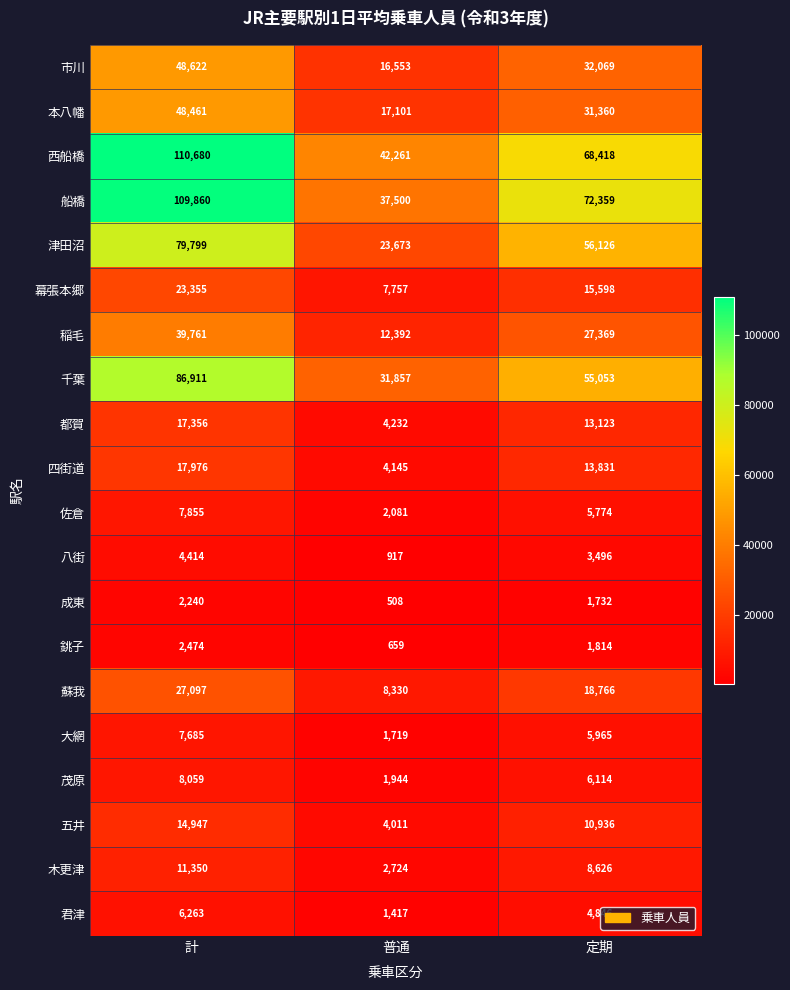

At 計, list the series in order from largest to smallest.

西船橋, 船橋, 千葉, 津田沼, 市川, 本八幡, 稲毛, 蘇我, 幕張本郷, 四街道, 都賀, 五井, 木更津, 茂原, 佐倉, 大網, 君津, 八街, 銚子, 成東